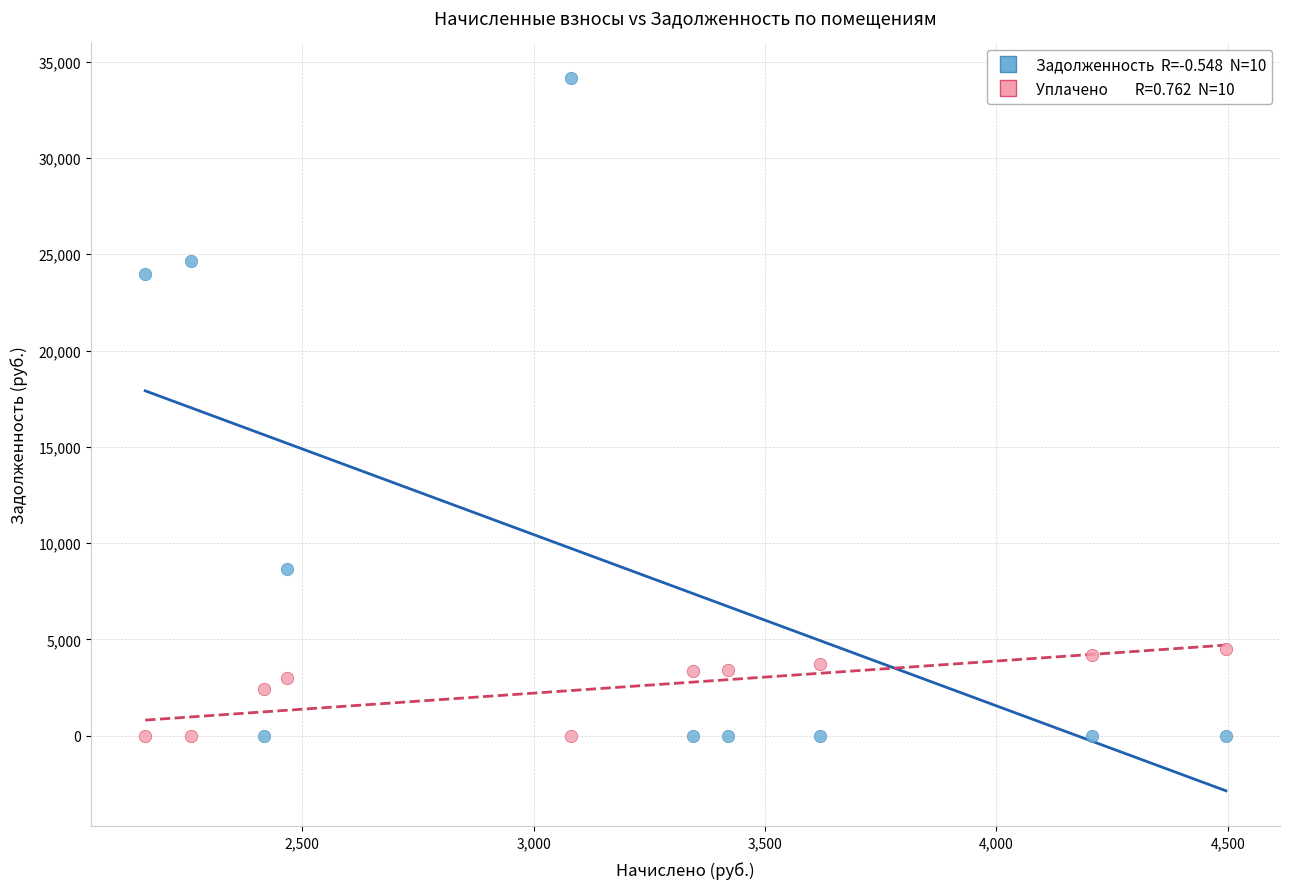

Across all data points, what is the range of Y values (max minus min)?

34142.2